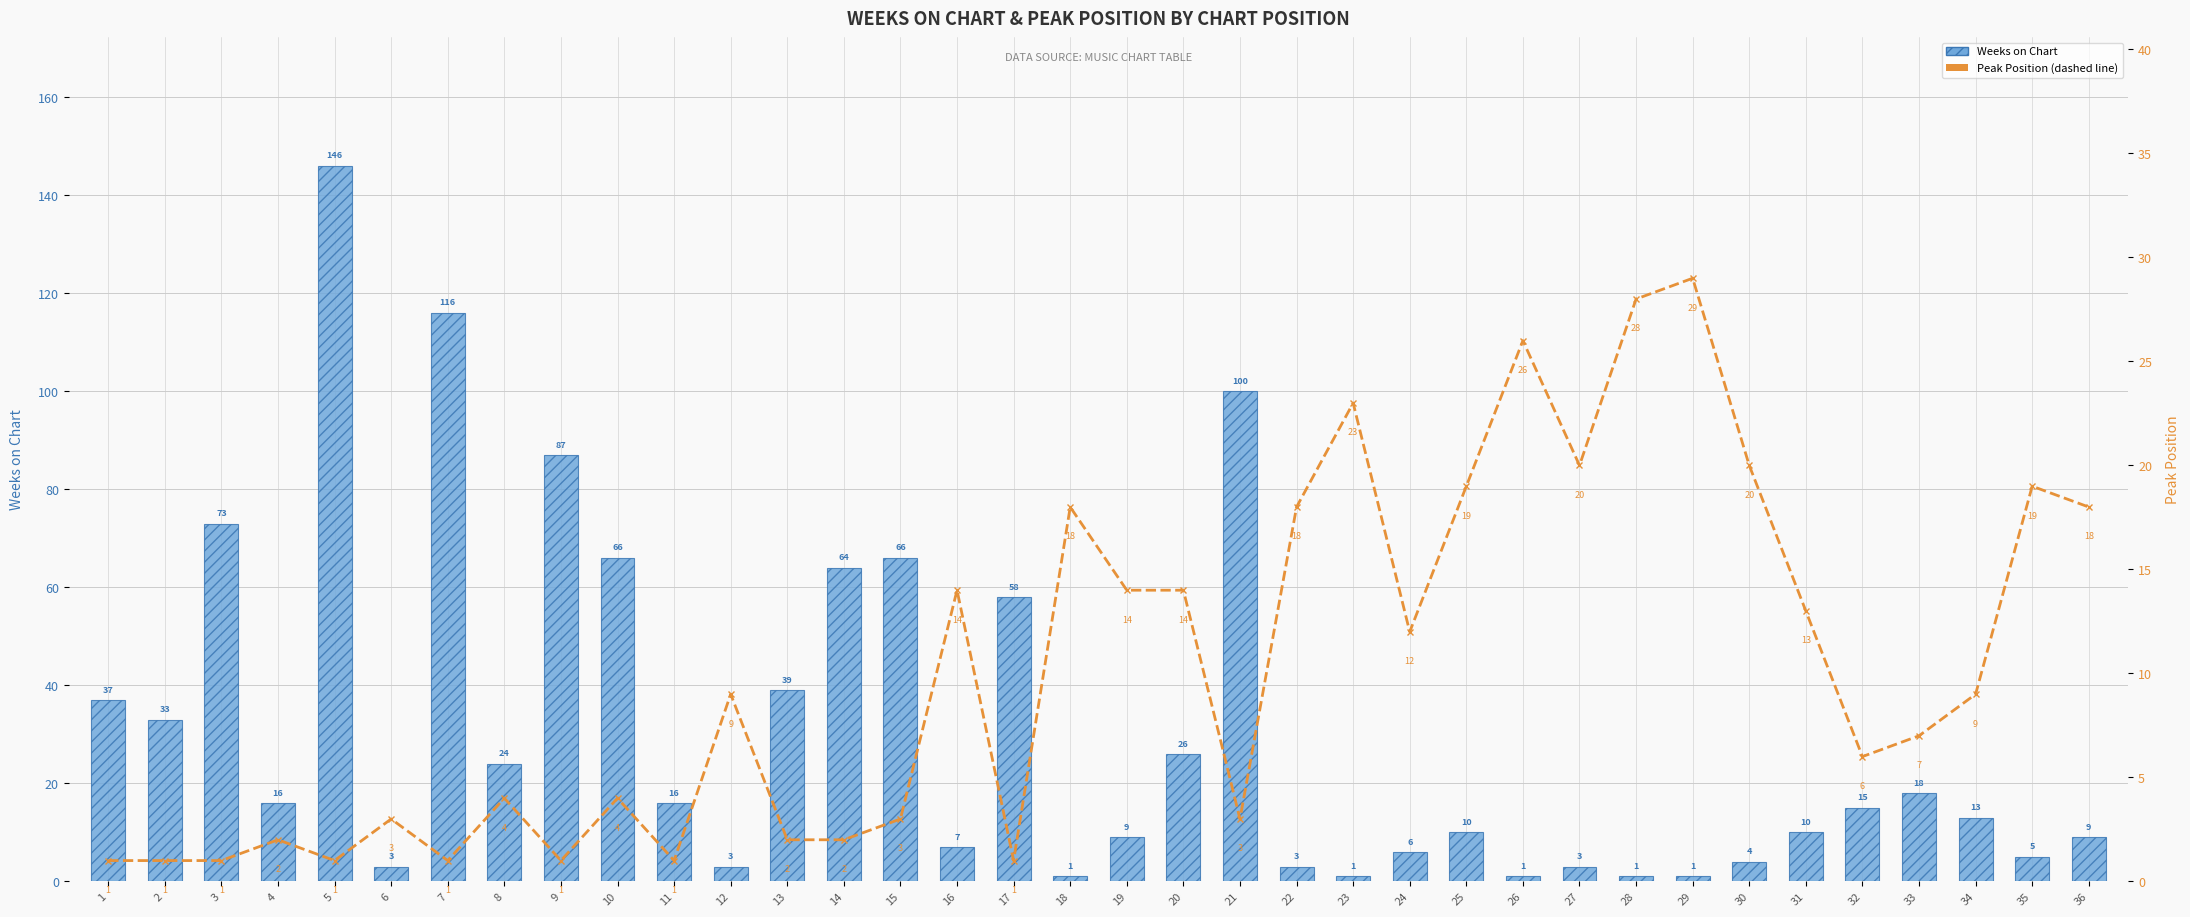

Reading left to right, list all the values displayed in this chart.

Weeks on Chart: 37	33	73	16	146	3	116	24	87	66	16	3	39	64	66	7	58	1	9	26	100	3	1	6	10	1	3	1	1	4	10	15	18	13	5	9
Peak Position: 1	1	1	2	1	3	1	4	1	4	1	9	2	2	3	14	1	18	14	14	3	18	23	12	19	26	20	28	29	20	13	6	7	9	19	18